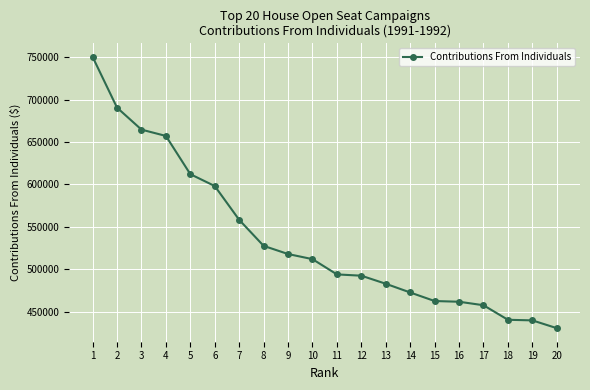

What value does the data have at 1?

750322